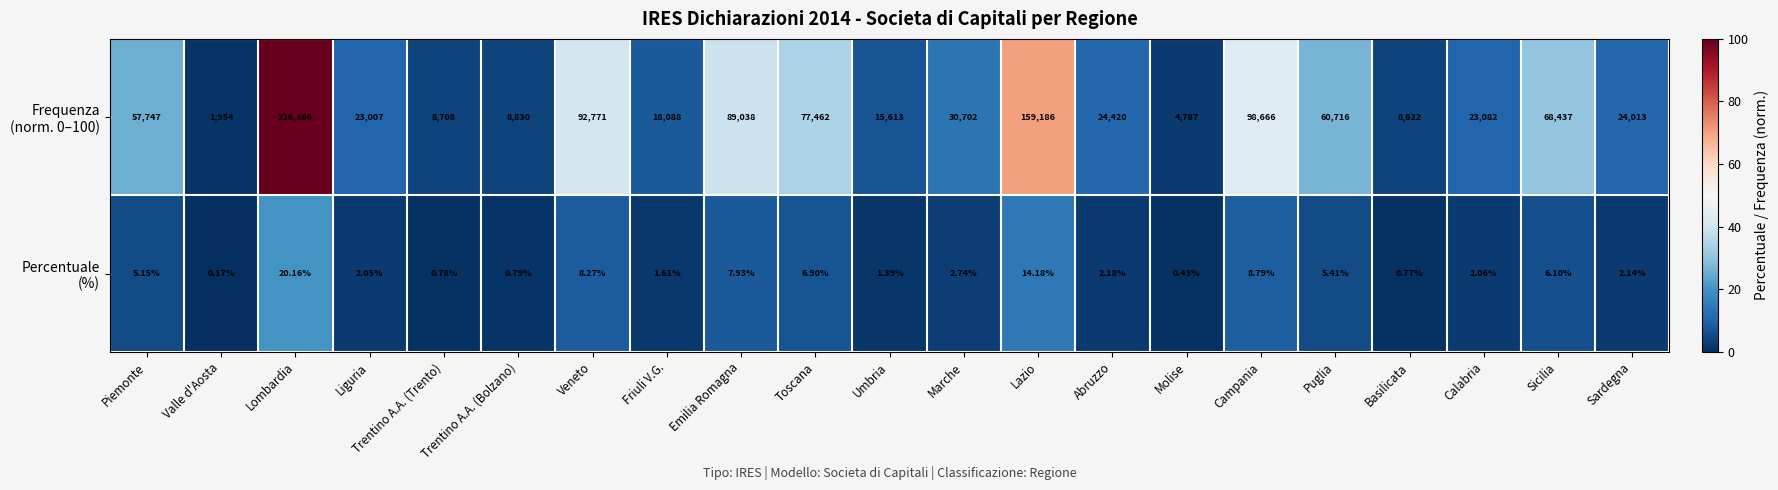

At which category is the sum across all series the highest?

Lombardia